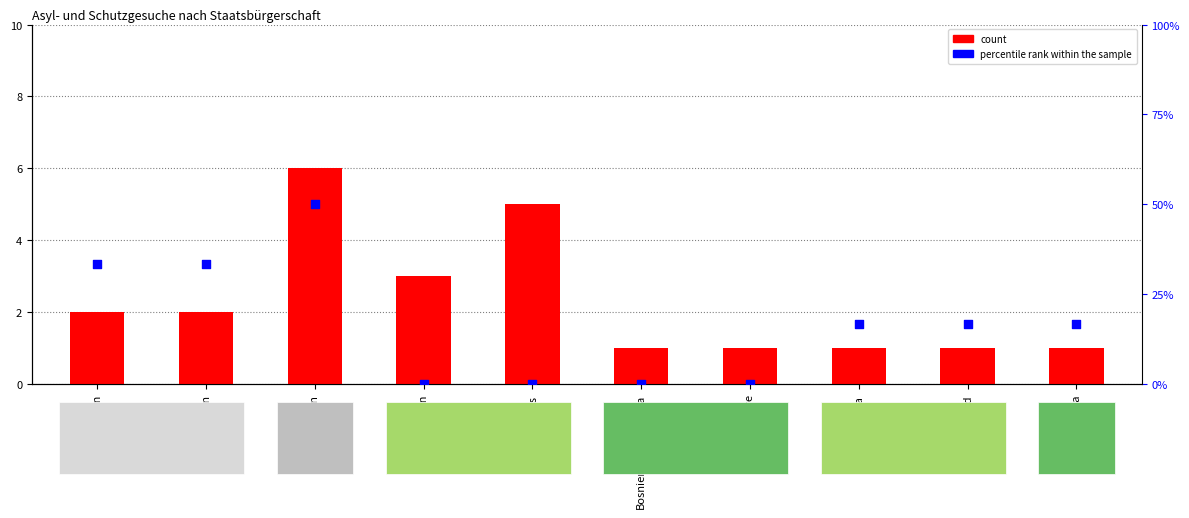

What is the total value across all series at Bosnien-Herzegowina?

1.0